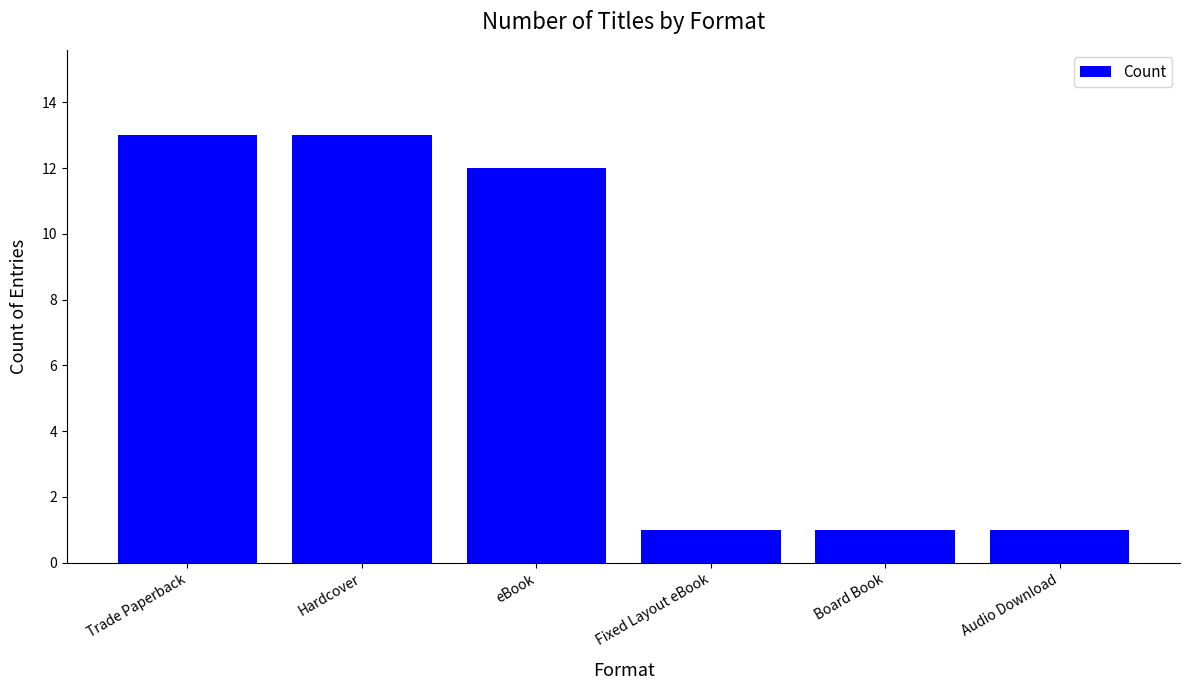

How many data points are less than 12?

3